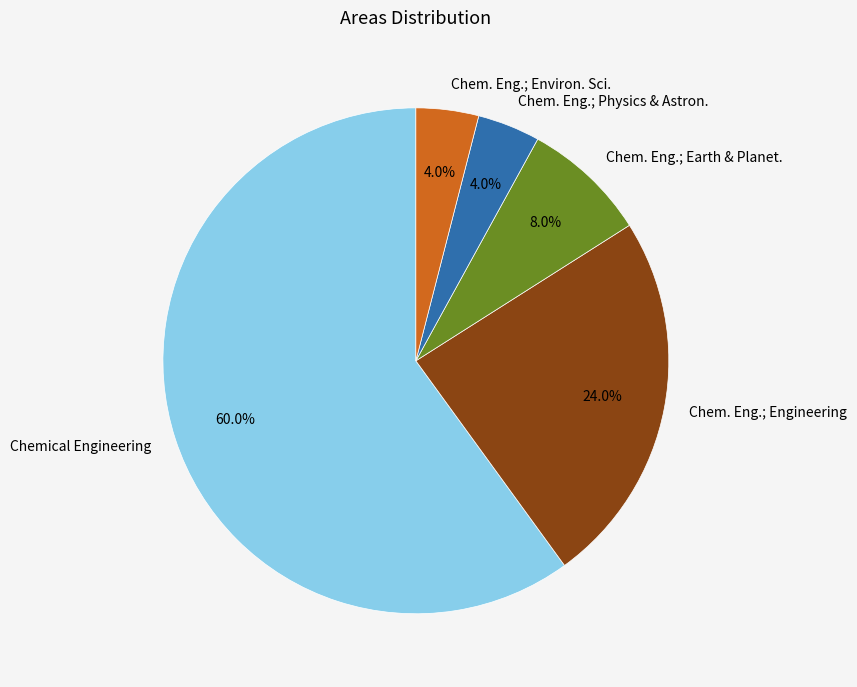

To the nearest percent, what portion does Chemical Engineering represent?

60%